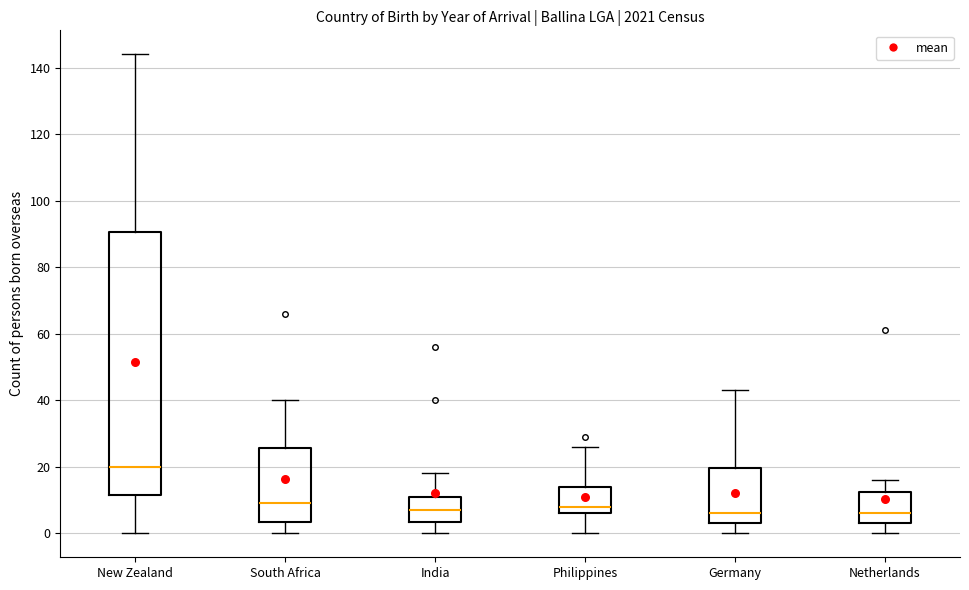

Which box is the tallest, from its lower edge to its upper edge?

New Zealand